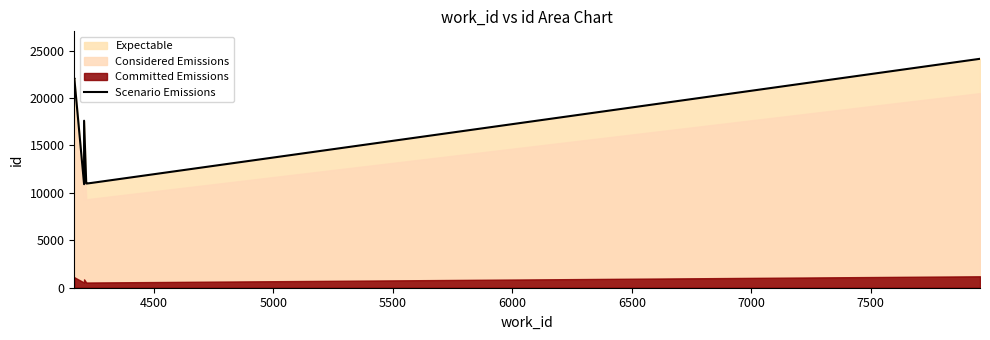

How many data points are less than 11042?

5